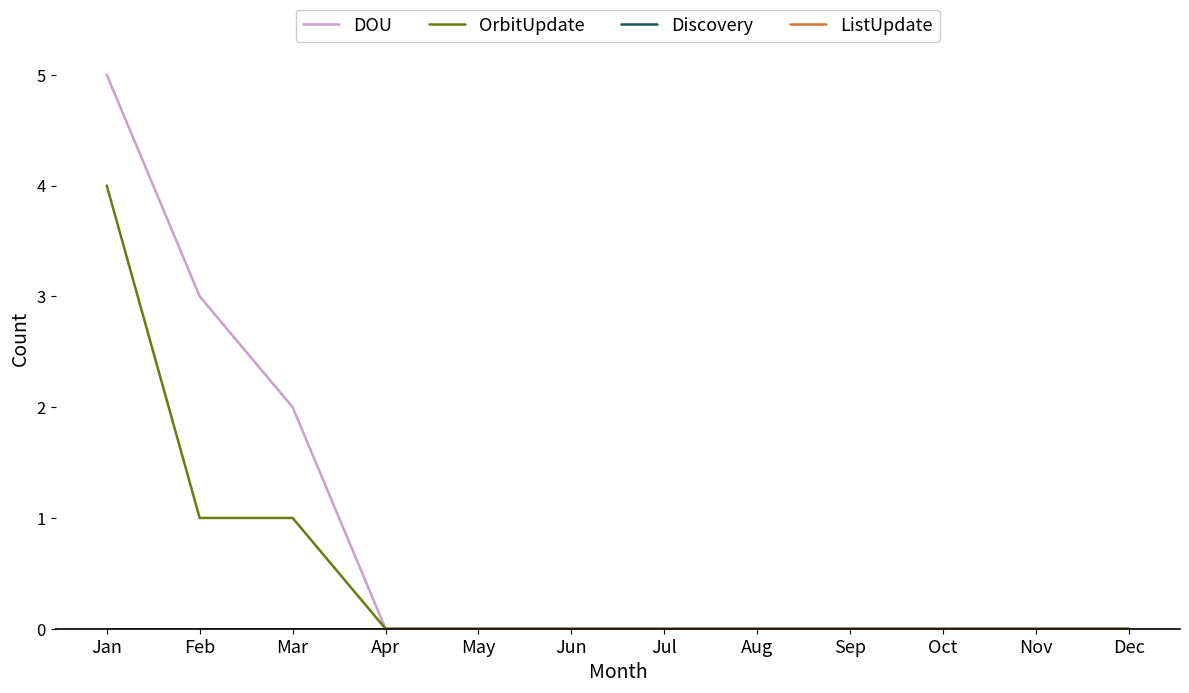

Does the chart have visible grid lines?

No